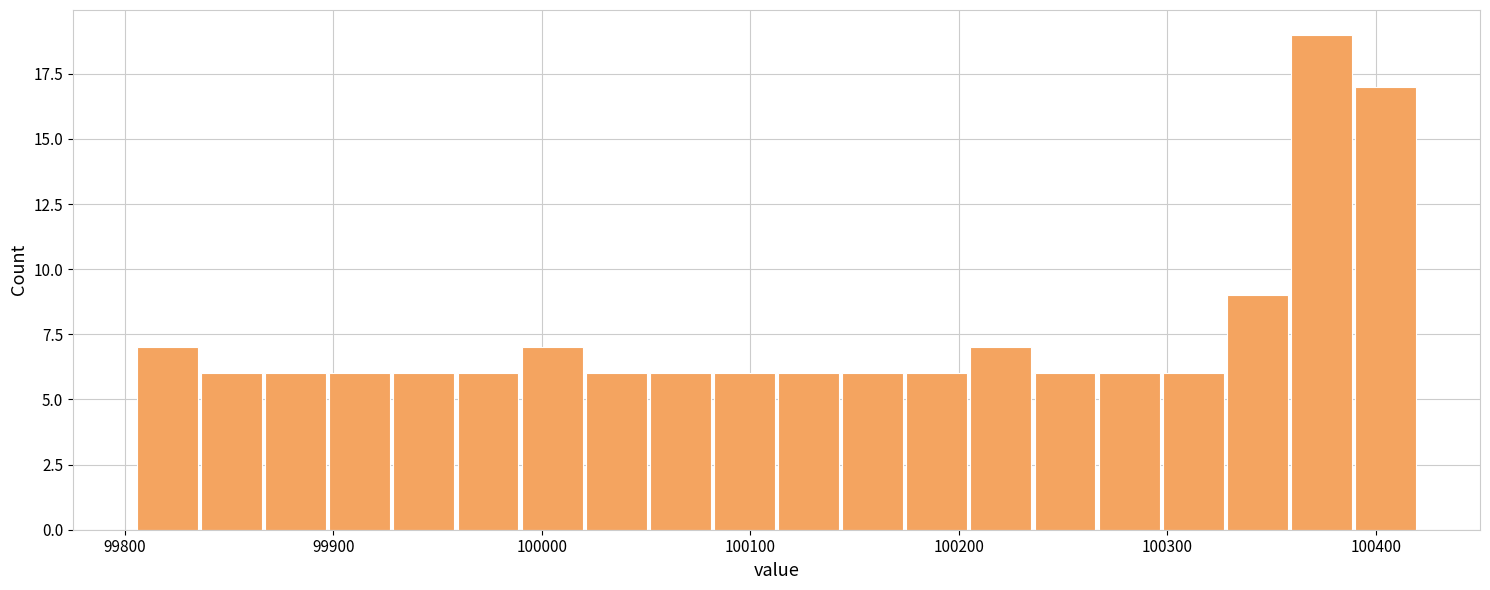

Around what value on the x-axis is the tallest bar? Give the approximate position of its centre, as read against the axis.

100370